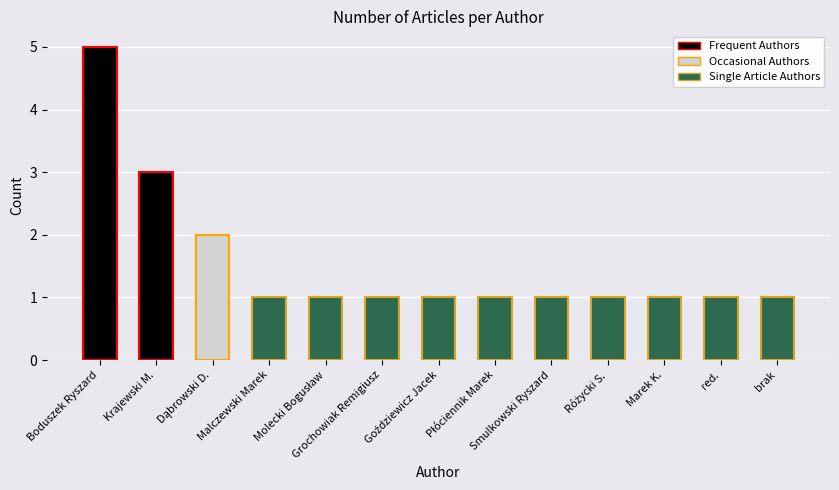

What is the minimum value shown in the chart?

1